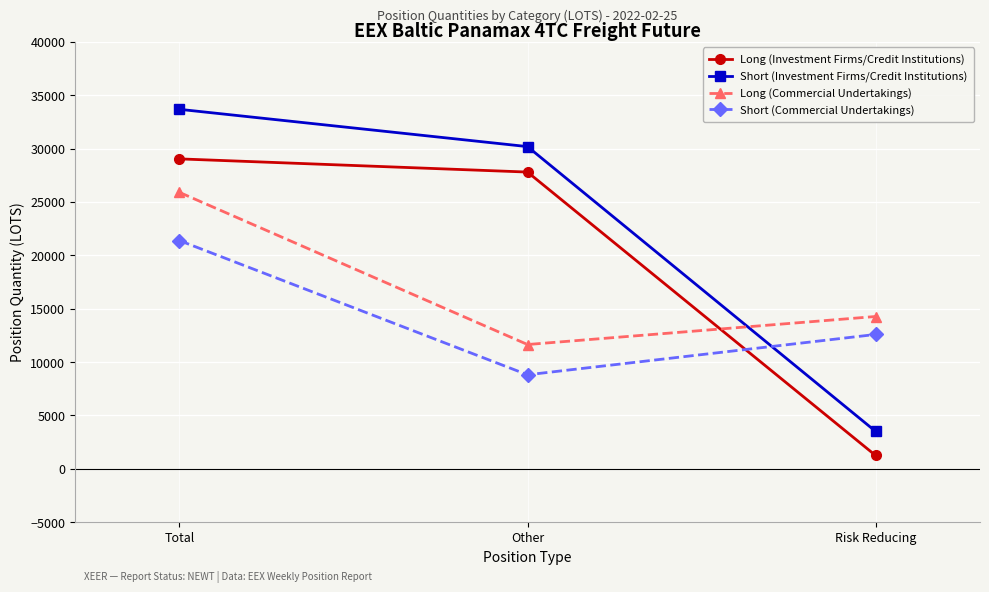

At which category does the chart reach its minimum across all series?

Risk Reducing